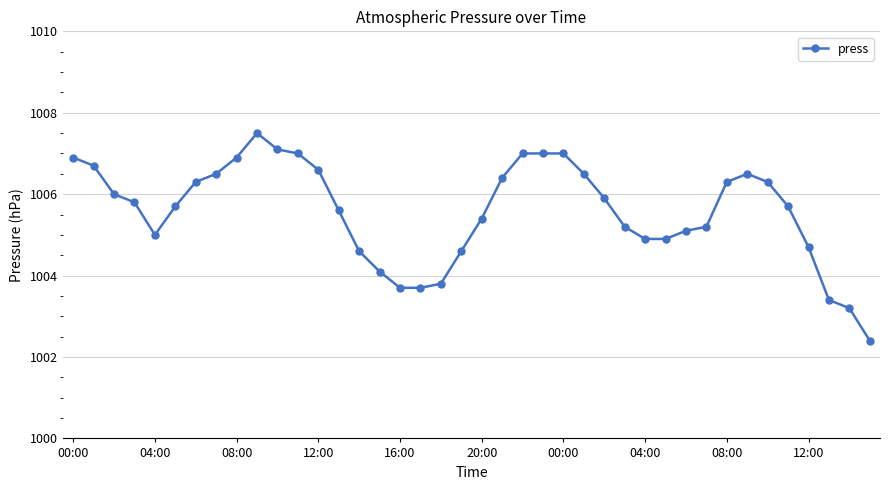

Reading left to right, extract all data points from this chart.

1006.9	1006.7	1006.0	1005.8	1005.0	1005.7	1006.3	1006.5	1006.9	1007.5	1007.1	1007.0	1006.6	1005.6	1004.6	1004.1	1003.7	1003.7	1003.8	1004.6	1005.4	1006.4	1007.0	1007.0	1007.0	1006.5	1005.9	1005.2	1004.9	1004.9	1005.1	1005.2	1006.3	1006.5	1006.3	1005.7	1004.7	1003.4	1003.2	1002.4